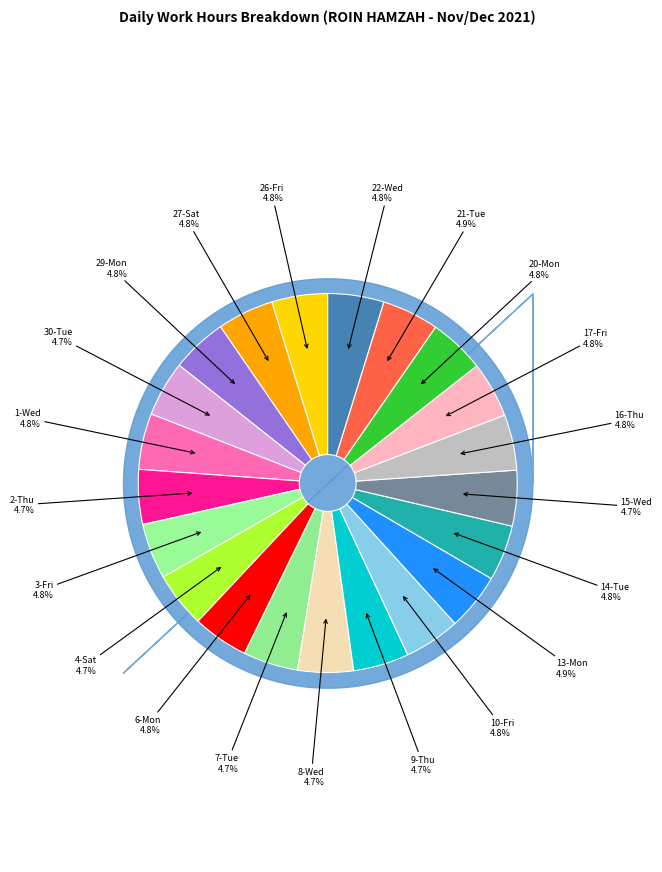

Which slice is the smallest?

2-Thu